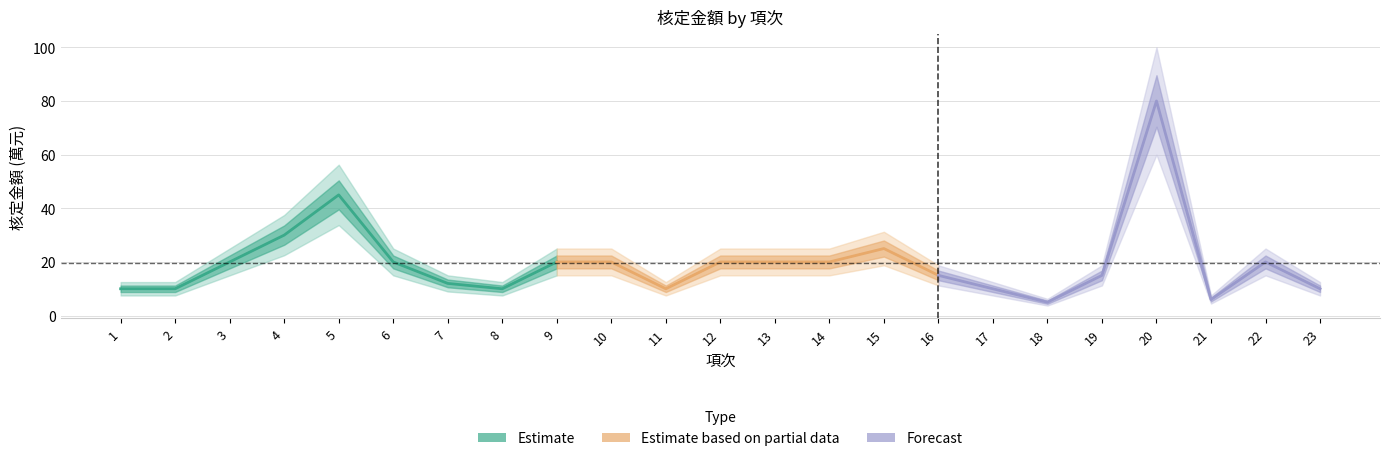

Reading right to left, extract all data points from this chart.

23=10	22=20	21=6	20=80	19=15	18=5	17=10	16=15	15=25	14=20	13=20	12=20	11=10	10=20	9=20	8=10	7=12	6=20	5=45	4=30	3=20	2=10	1=10